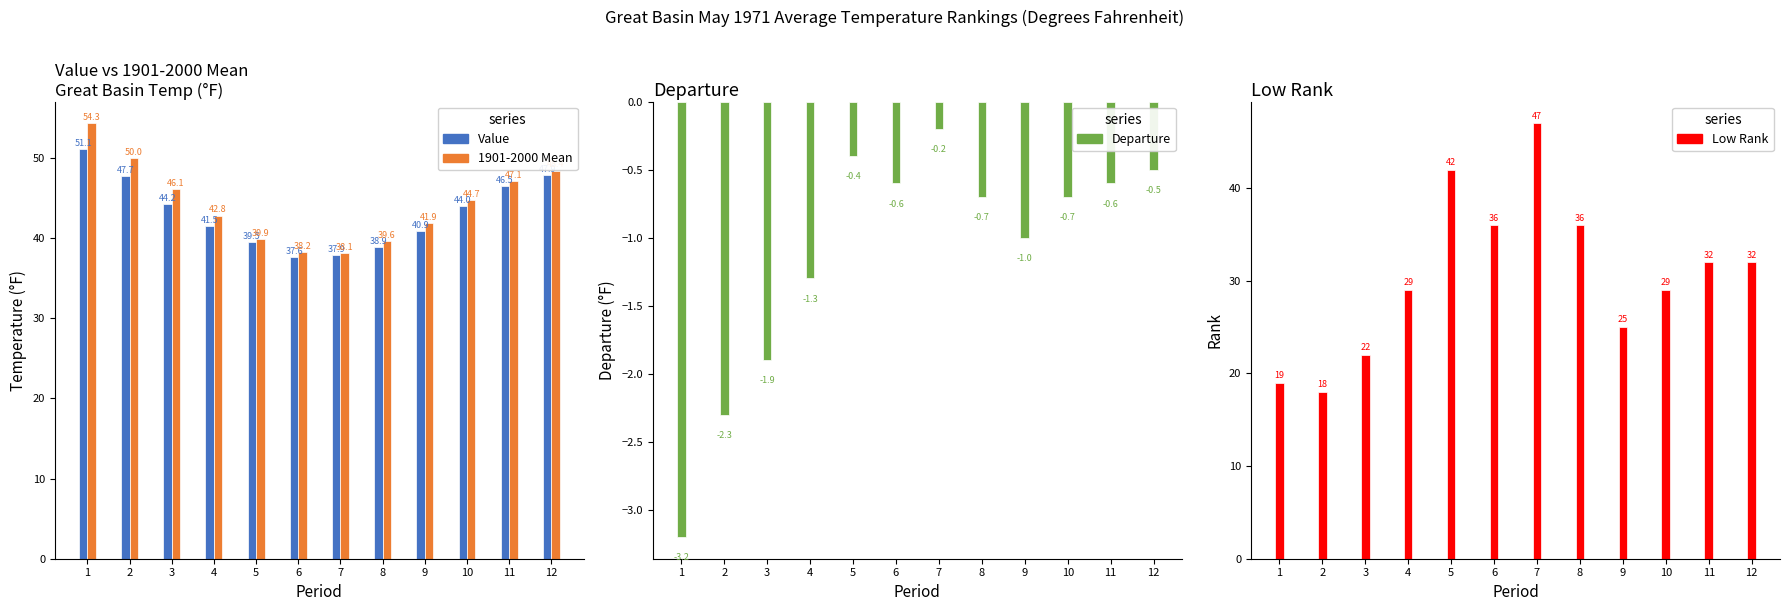

Is it true that Value equals 21.4 at 3?

False